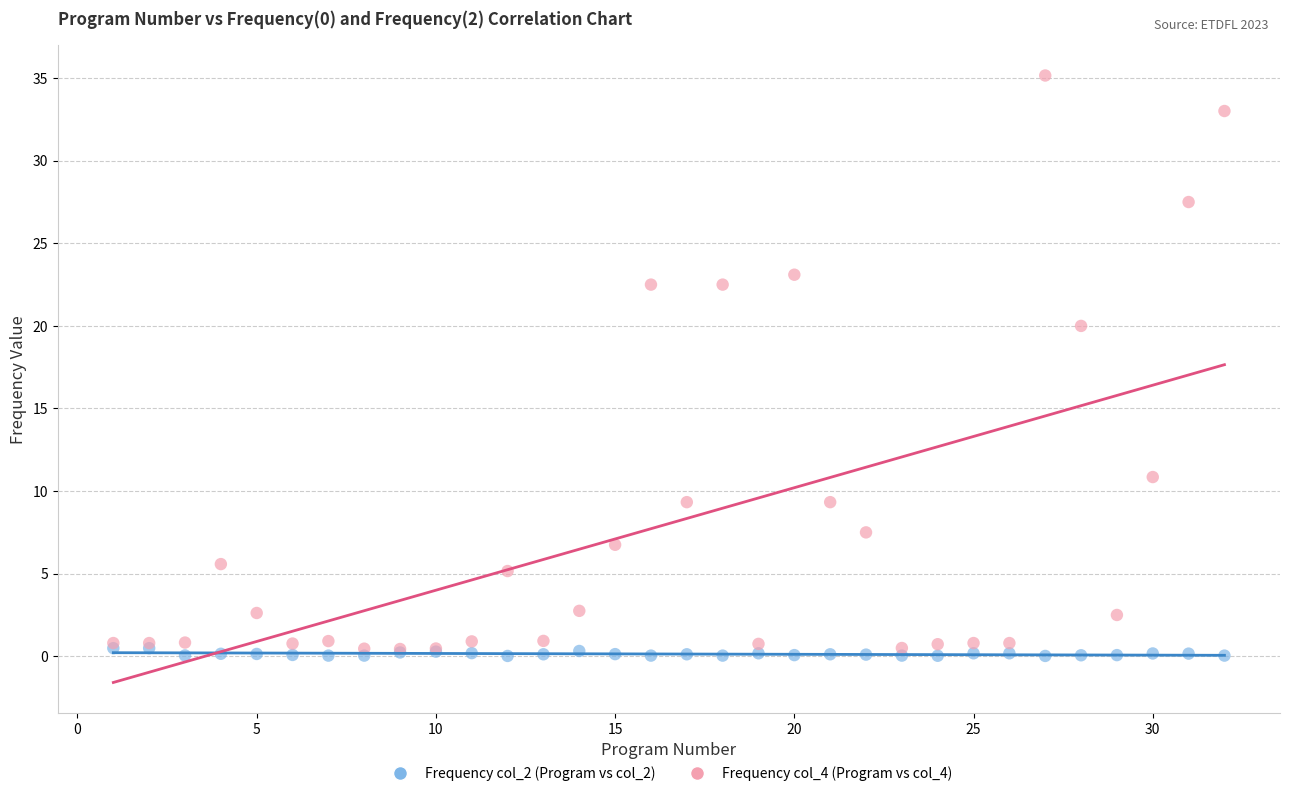

Across all series, what Y value is closest to 17?

20.0